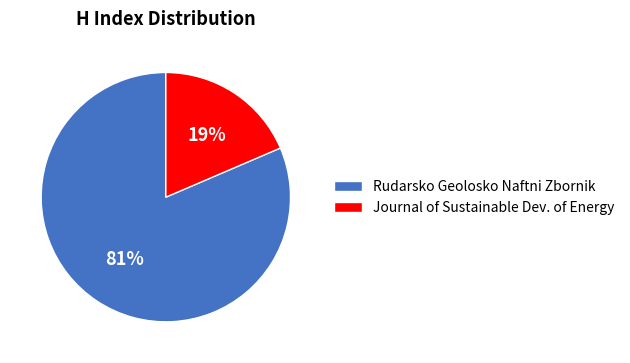

Which has a higher value, Journal of Sustainable Dev. of Energy or Rudarsko Geolosko Naftni Zbornik?

Rudarsko Geolosko Naftni Zbornik